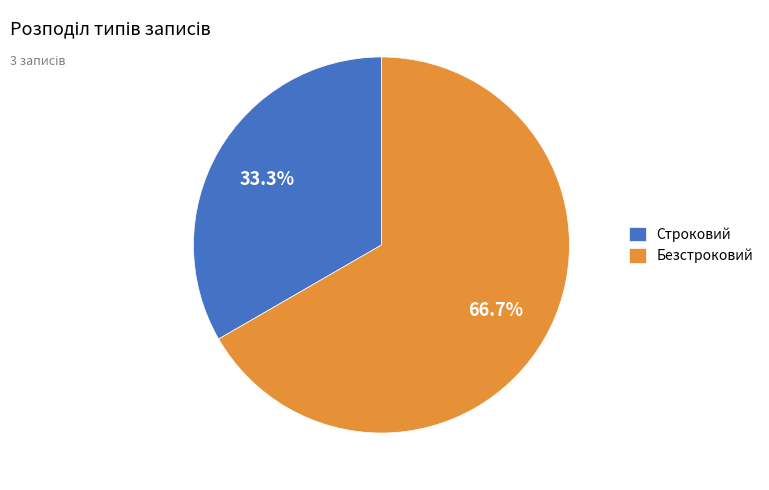

What is the largest slice in the pie chart?

Безстроковий